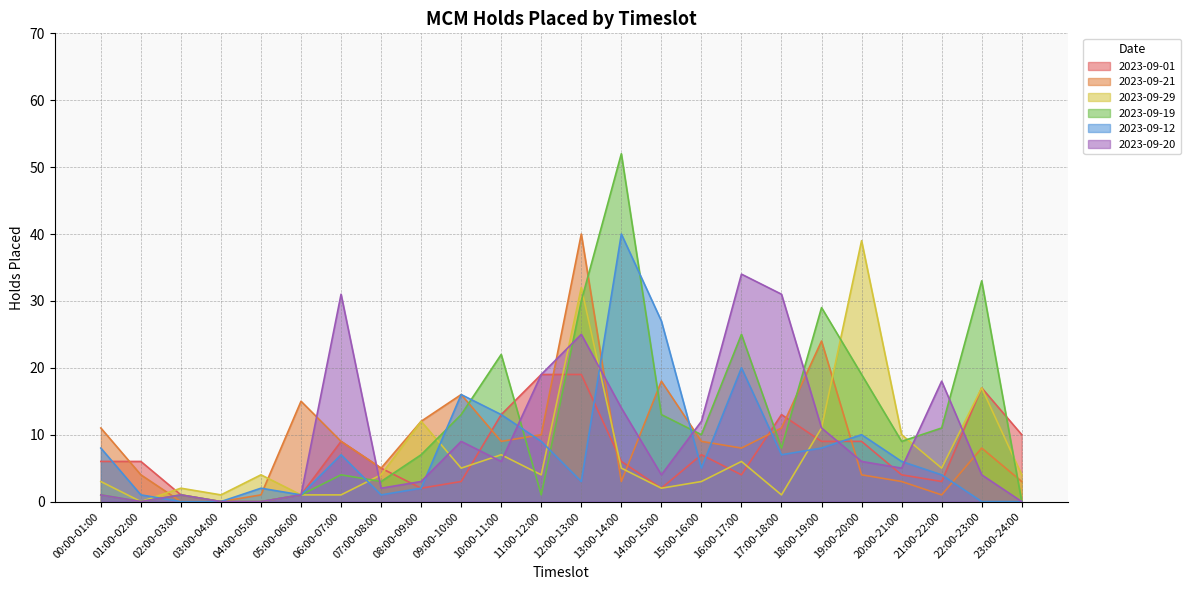

Rank the series by their maximum value, from lowest to highest.

2023-09-01, 2023-09-20, 2023-09-29, 2023-09-21, 2023-09-12, 2023-09-19